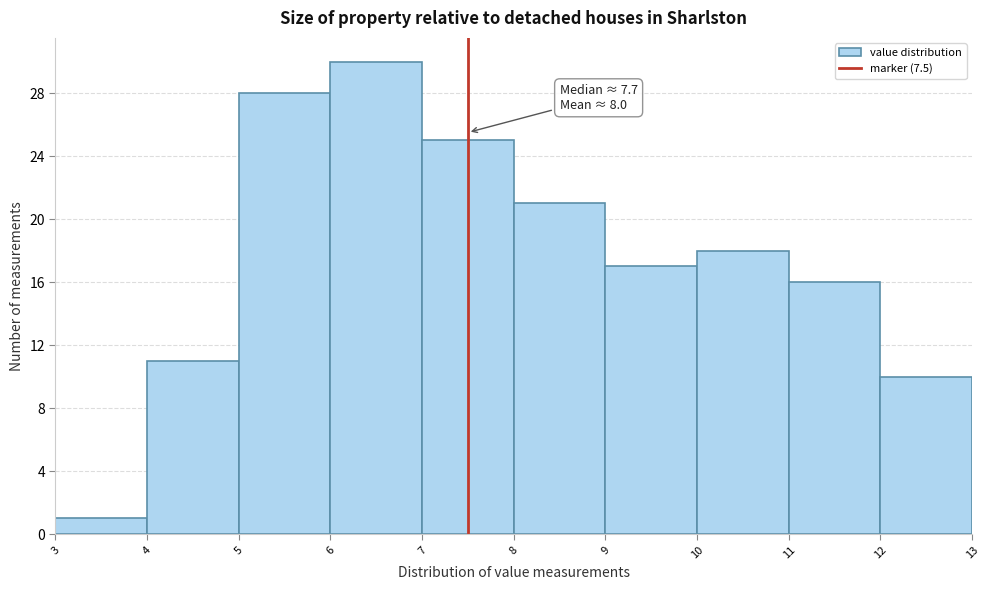

Which range on the x-axis has the tallest bar?

6 to 7